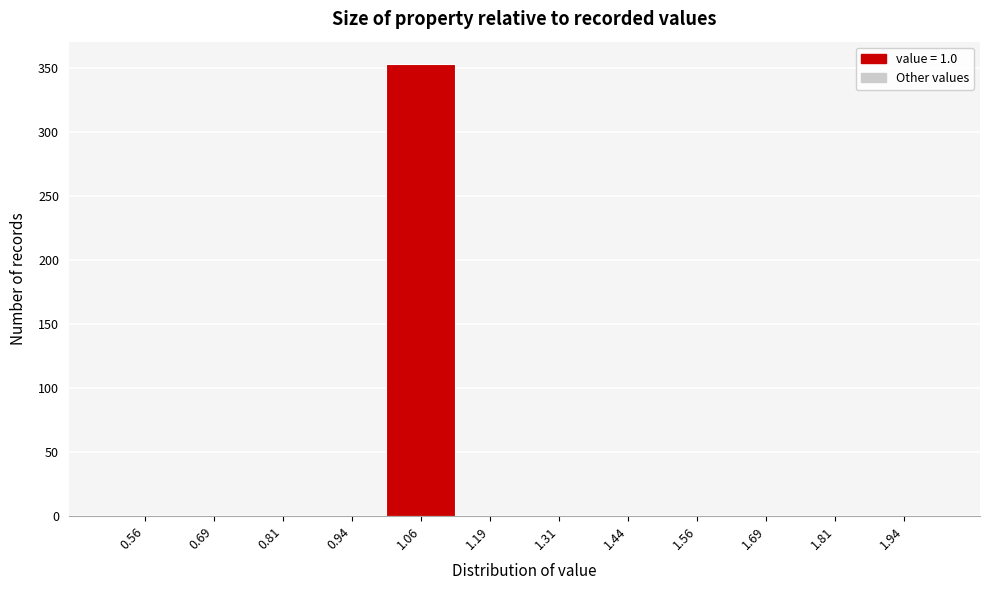

Over which range of the x-axis is the bar tallest?

1.000 to 1.125